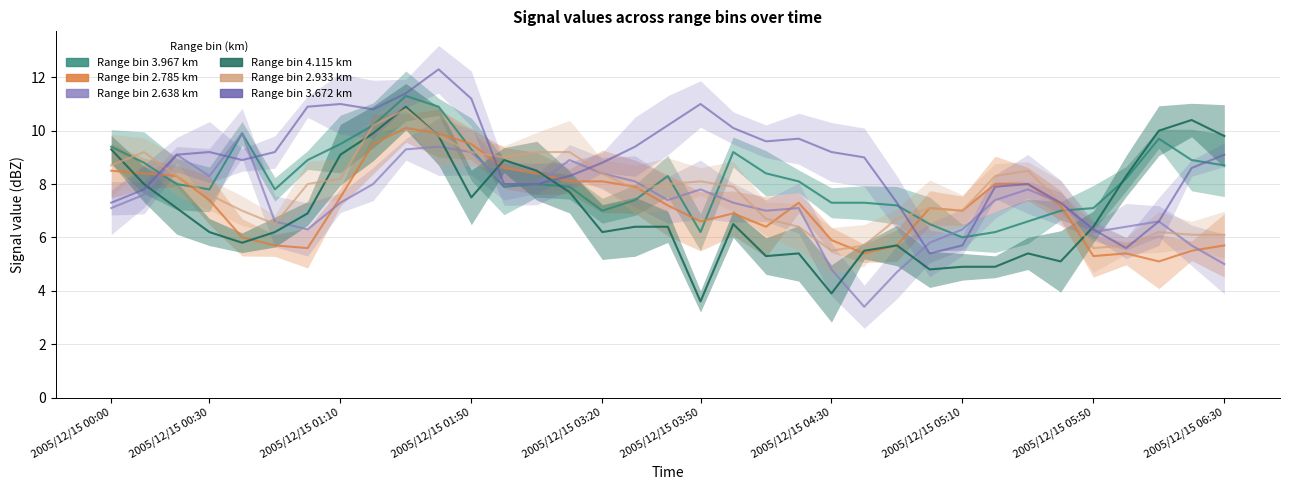

Does the chart display data point markers on the line(s)?

No